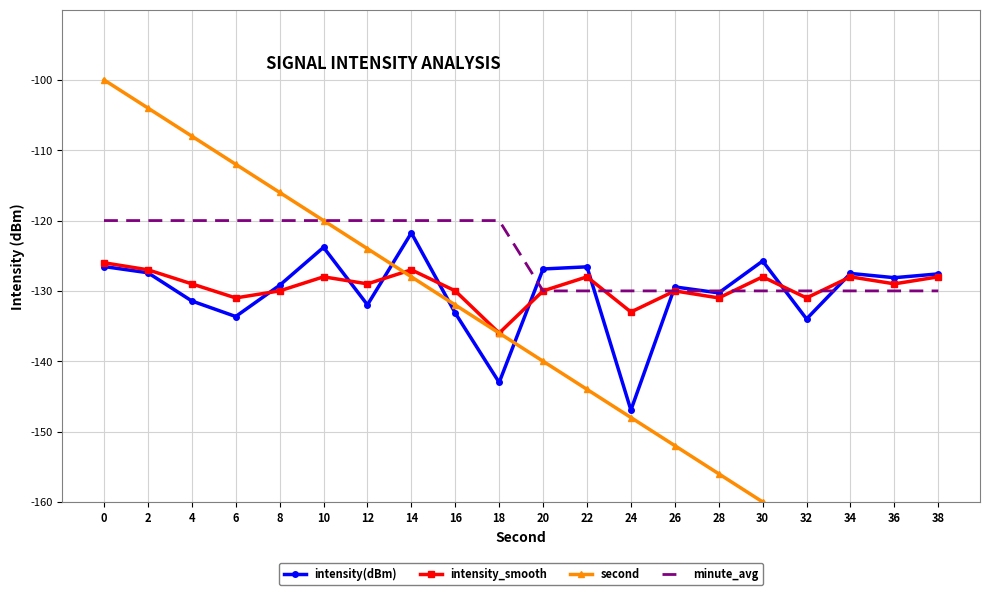

How many series are shown in this chart?

4